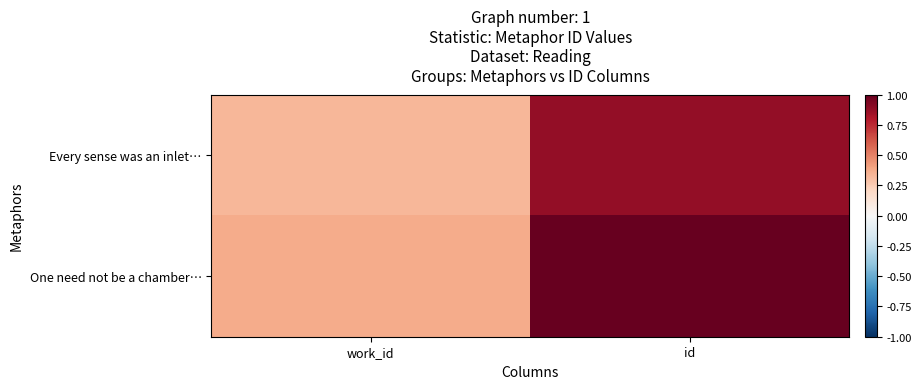

Reading left to right, list all the values displayed in this chart.

Every sense was an inlet…: work_id=0.3	id=0.9
One need not be a chamber…: work_id=0.4	id=1.0